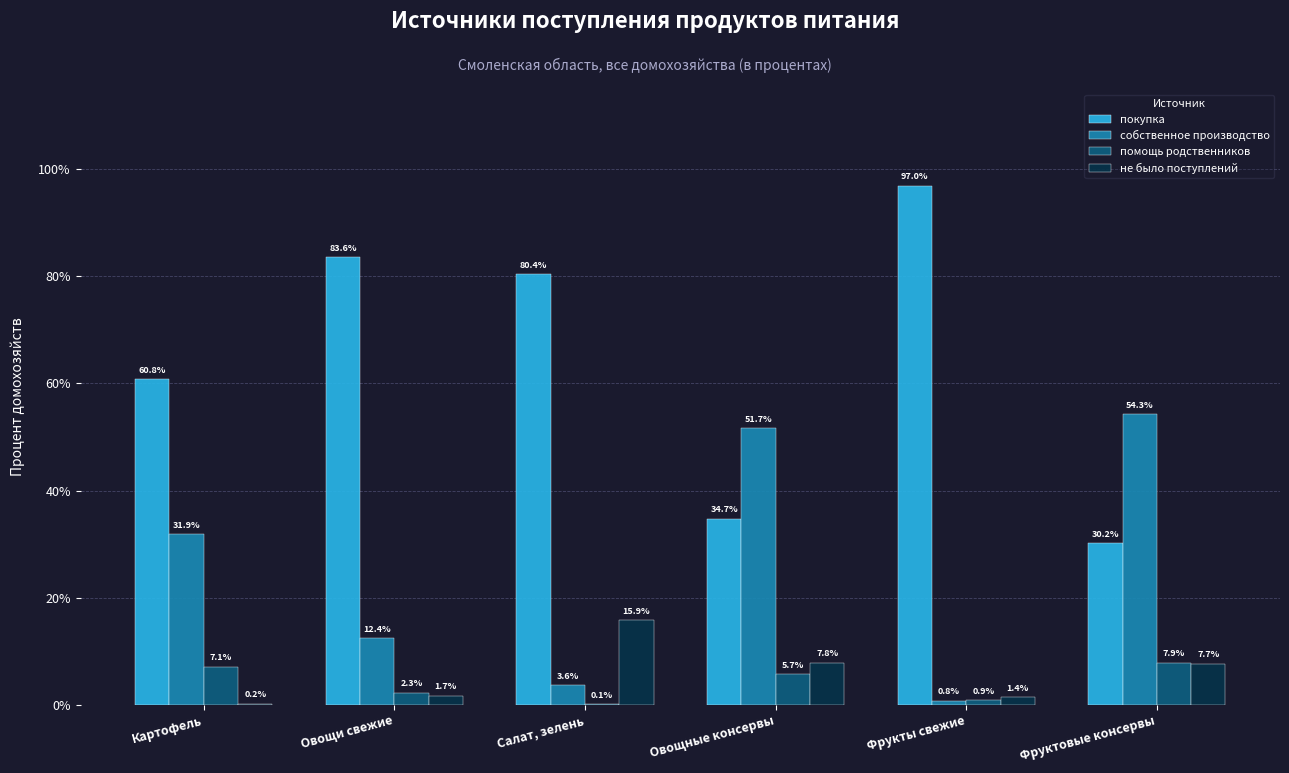

What is the greatest value displayed?

97.0